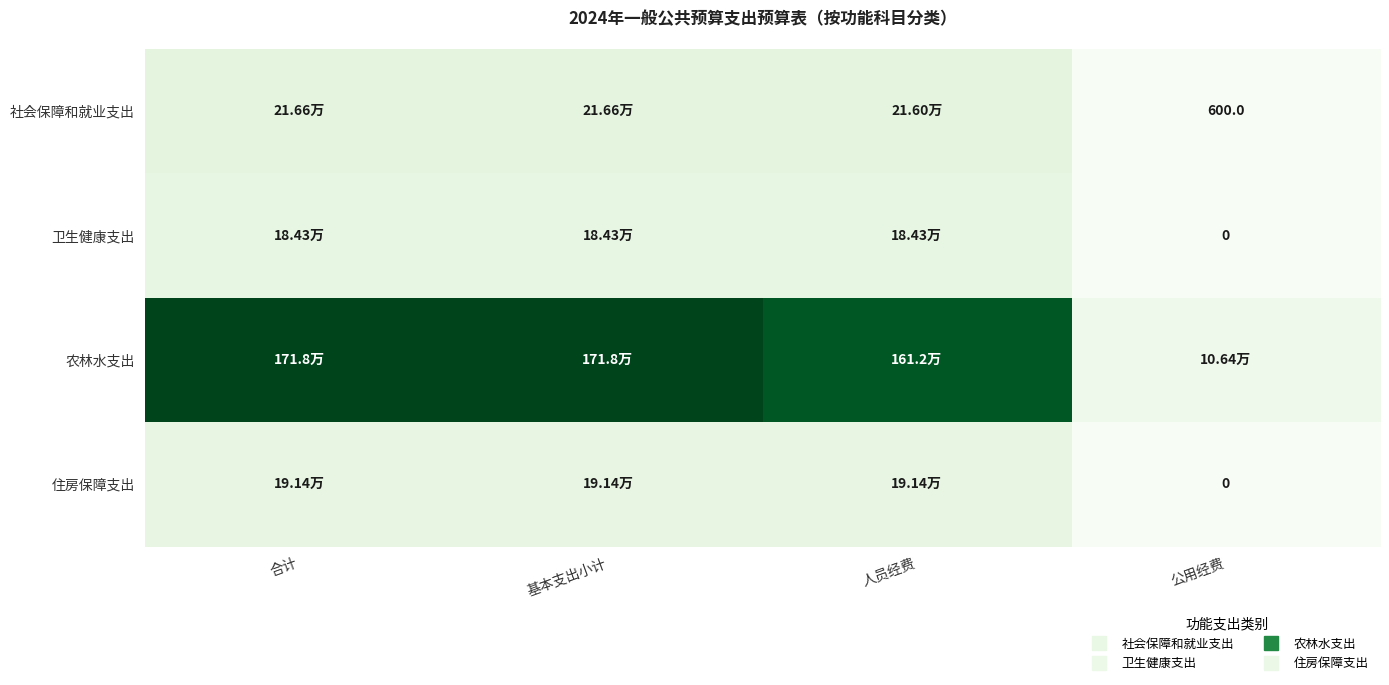

What is the maximum value shown in the chart?

1718394.2